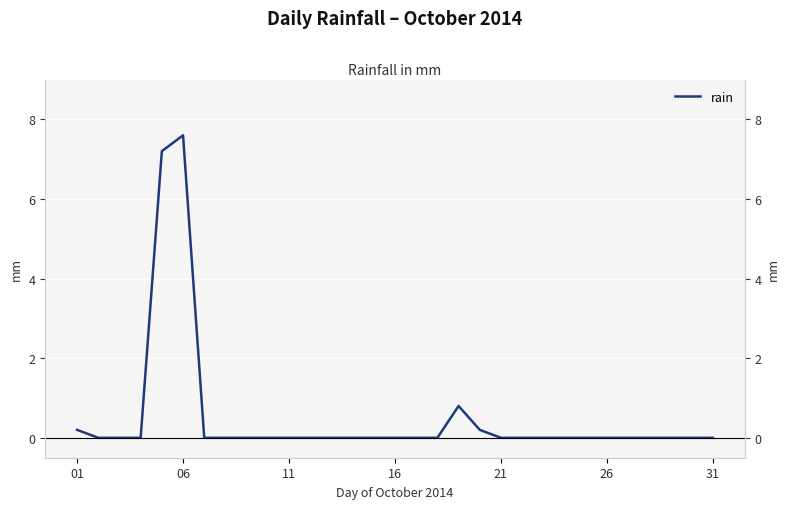

True or false: the data has more than 2 interior local peaks.

False